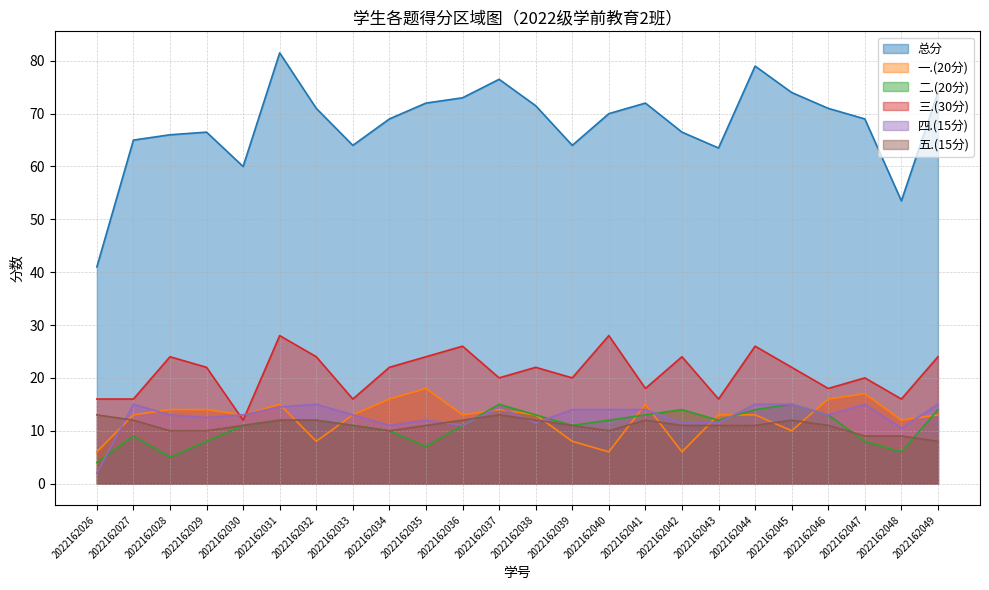

List the labels in order of 三.(30分) value, smallest first.

2022162030, 2022162026, 2022162027, 2022162033, 2022162043, 2022162048, 2022162041, 2022162046, 2022162037, 2022162039, 2022162047, 2022162029, 2022162034, 2022162038, 2022162045, 2022162028, 2022162032, 2022162035, 2022162042, 2022162049, 2022162036, 2022162044, 2022162031, 2022162040